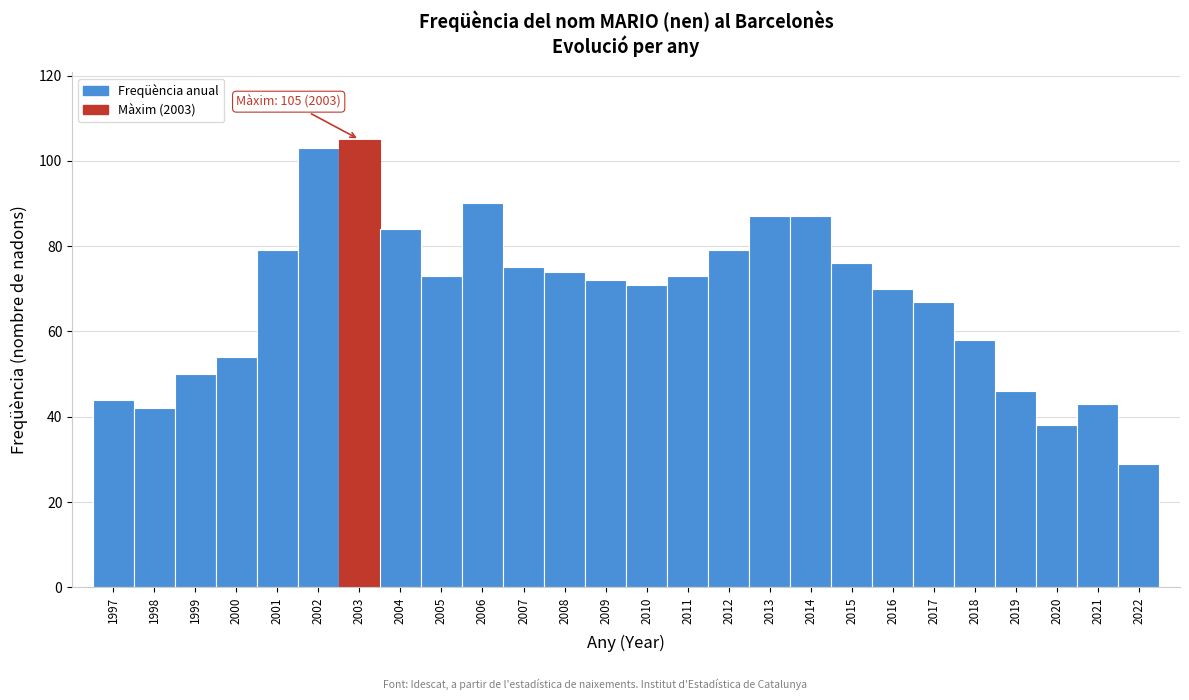

Which range on the x-axis has the tallest bar?

2002.5 to 2003.5